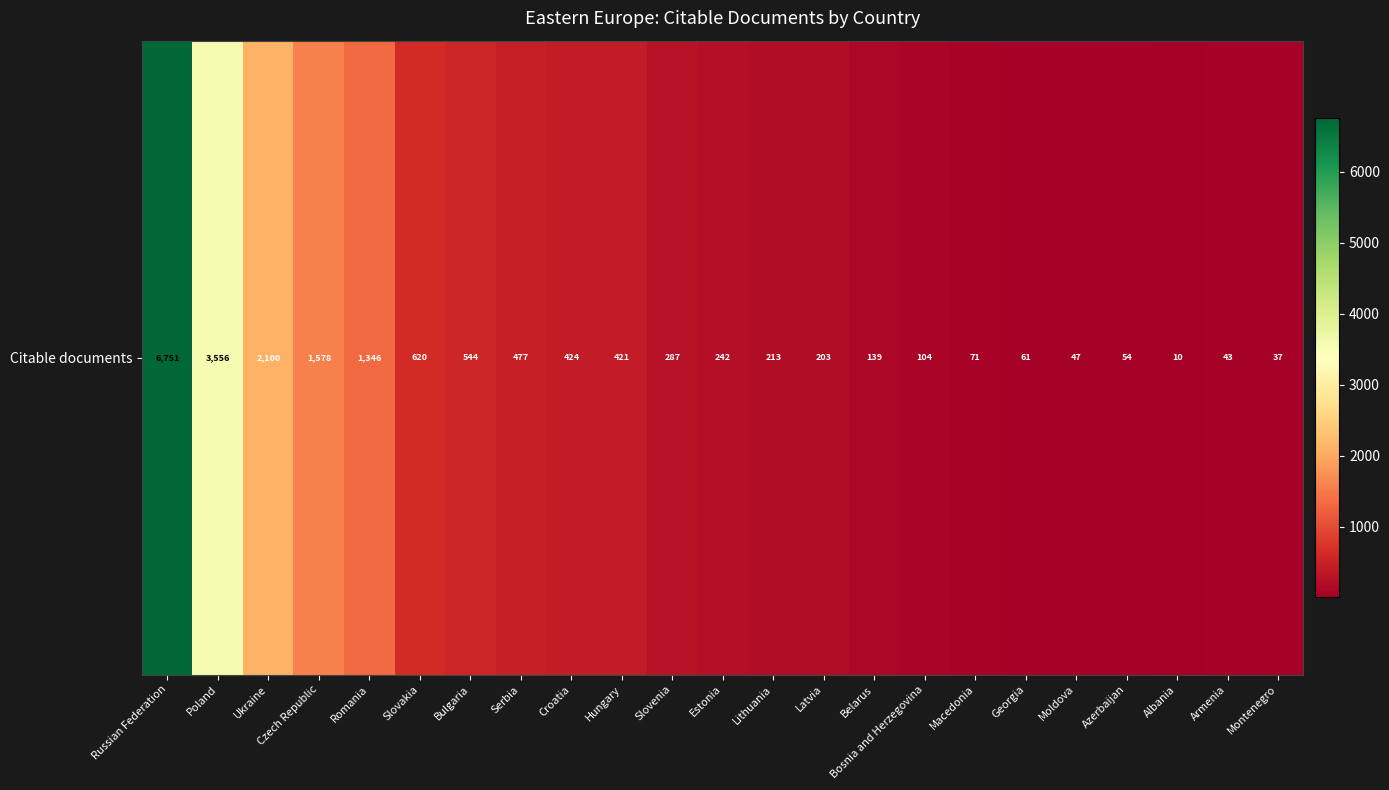

The value at Azerbaijan is 54. True or false?

True